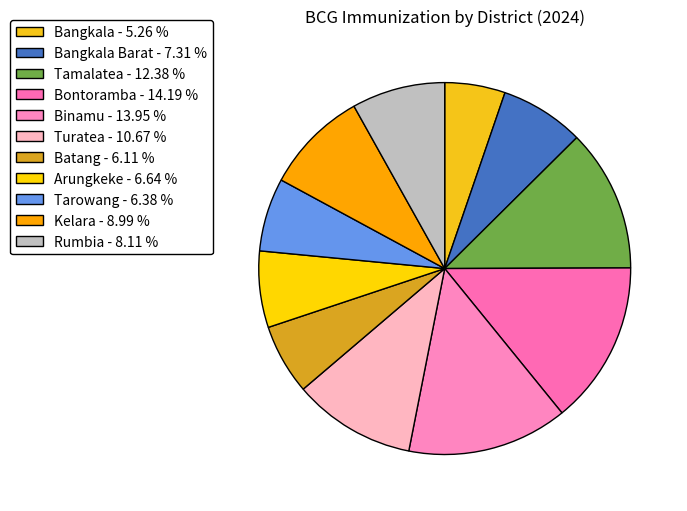

Is there any slice that represents more than half of the pie?

No